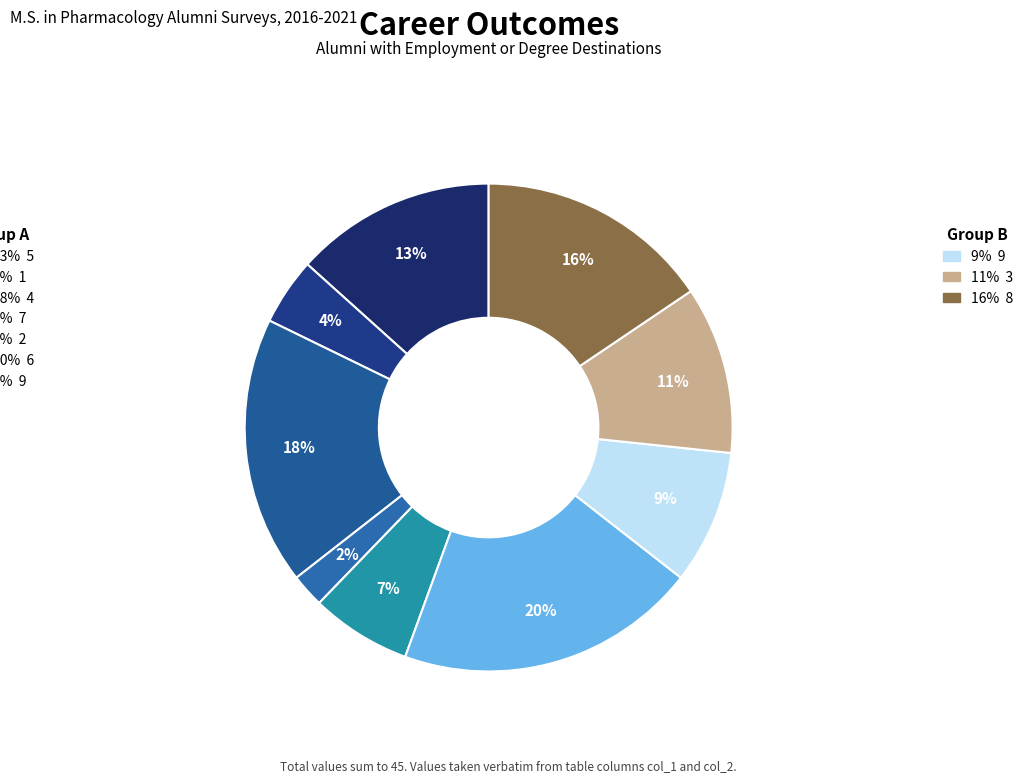

Count the number of slices in the pie.

9